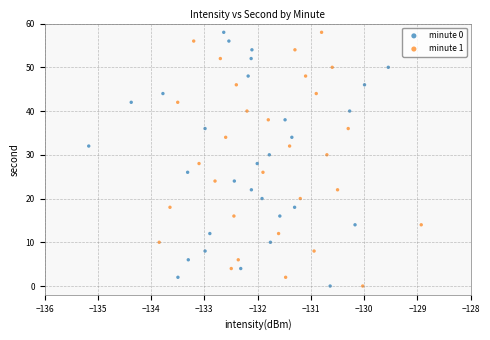

What are all the series names shown in the legend?

minute 0, minute 1